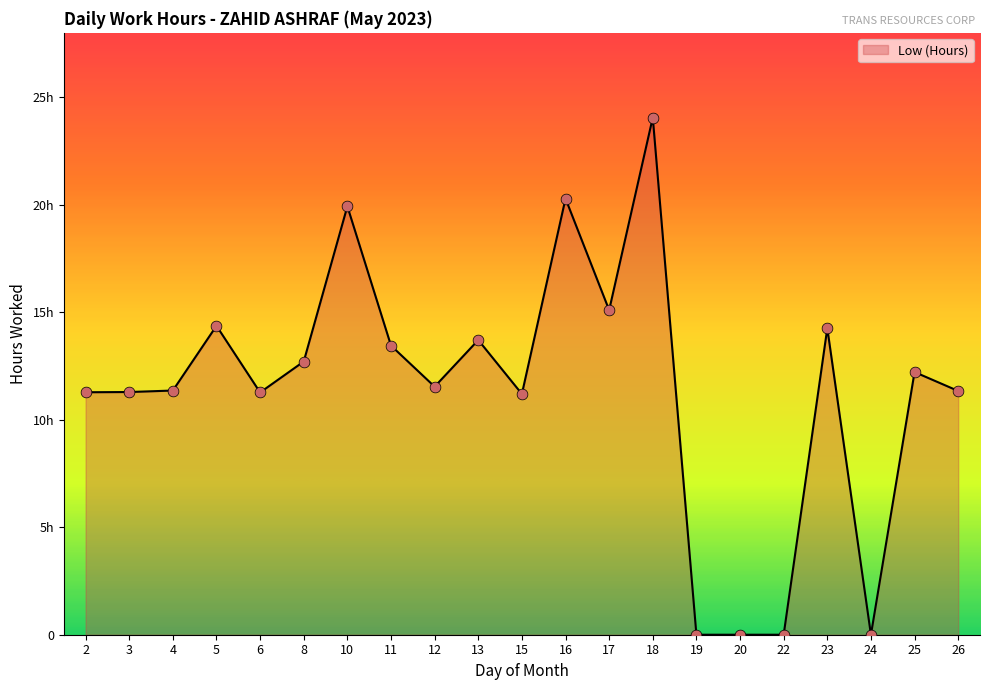

What is the ratio of the value at 17 to the value at 4?

1.3